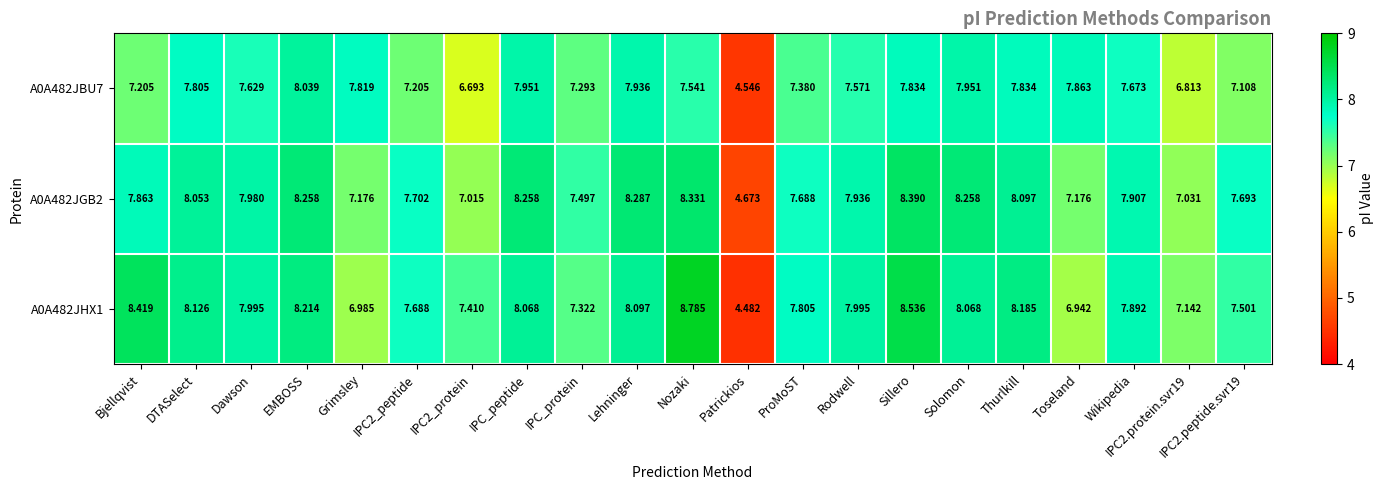

Which category has the lowest value in the A0A482JBU7 series?

Patrickios